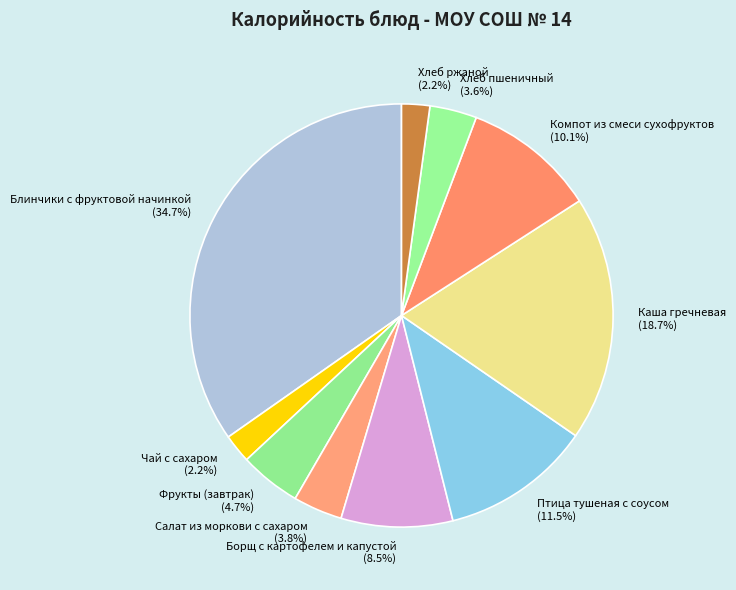

Which has a higher value, Чай с сахаром or Фрукты (завтрак)?

Фрукты (завтрак)